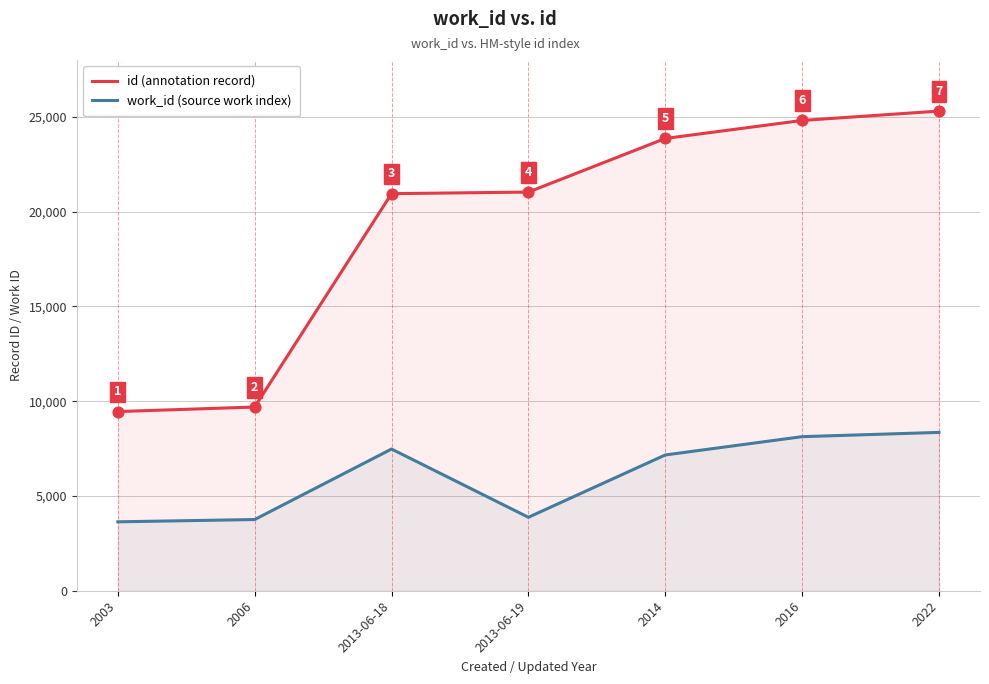

Is the value of id (annotation record) at 2022 greater than the value of work_id (source work index) at 2022?

Yes